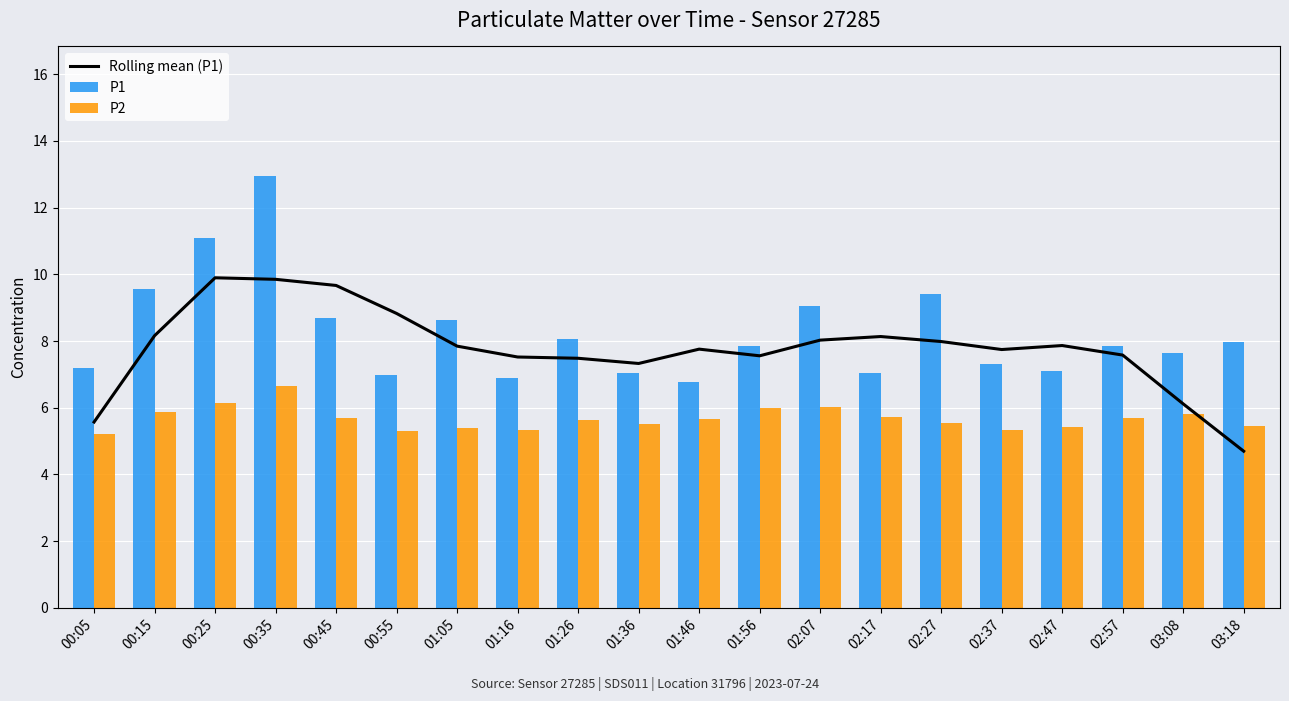

Reading left to right, transcribe all the data shown in this chart.

Rolling mean (P1): 5.6	8.2	9.9	9.9	9.7	8.8	7.8	7.5	7.5	7.3	7.8	7.6	8.0	8.1	8.0	7.7	7.9	7.6	6.1	4.7
P1: 7.2	9.6	11.1	12.9	8.7	7.0	8.6	6.9	8.1	7.0	6.8	7.8	9.1	7.0	9.4	7.3	7.1	7.8	7.7	8.0
P2: 5.2	5.9	6.2	6.7	5.7	5.3	5.4	5.3	5.6	5.5	5.7	6.0	6.0	5.7	5.5	5.3	5.4	5.7	5.8	5.5